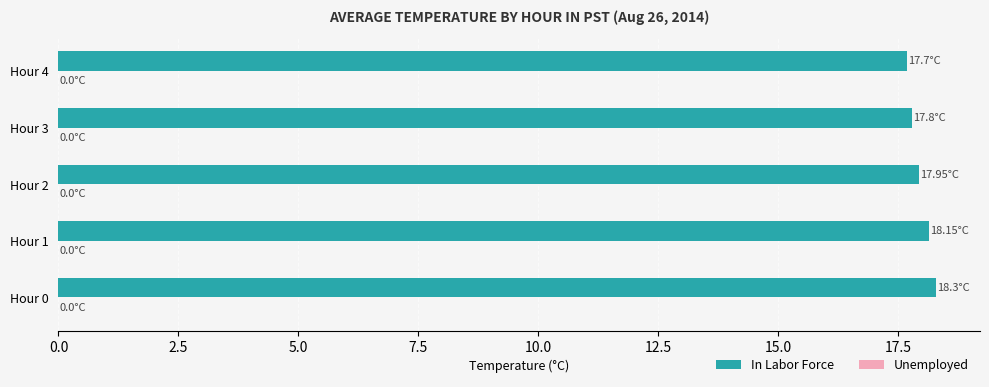

What is the average value?

18.0